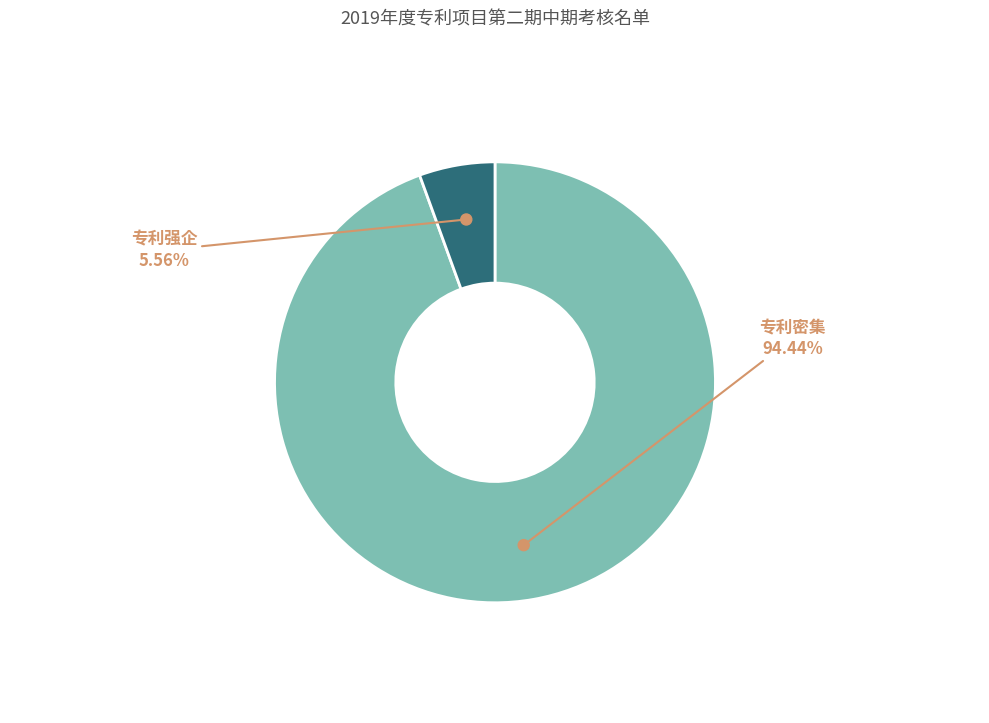

Is there any slice that represents more than half of the pie?

Yes